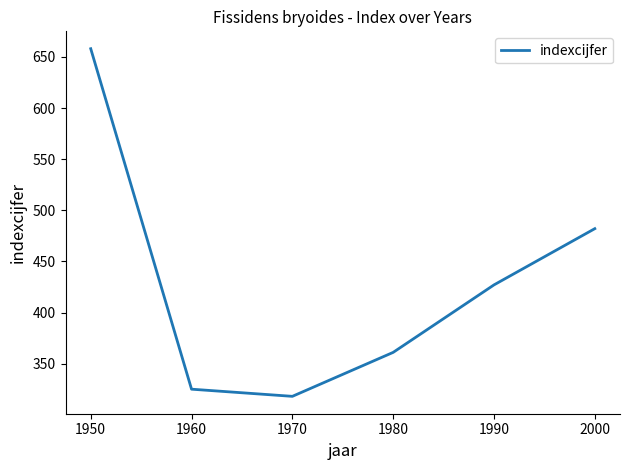

Which label corresponds to the smallest value in the chart?

1970